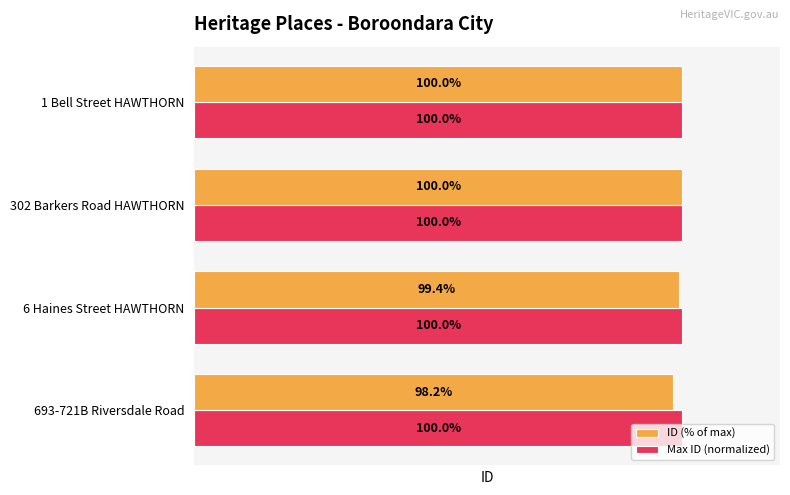

Where is ID (% of max) nearest to the value 99?

6 Haines Street HAWTHORN